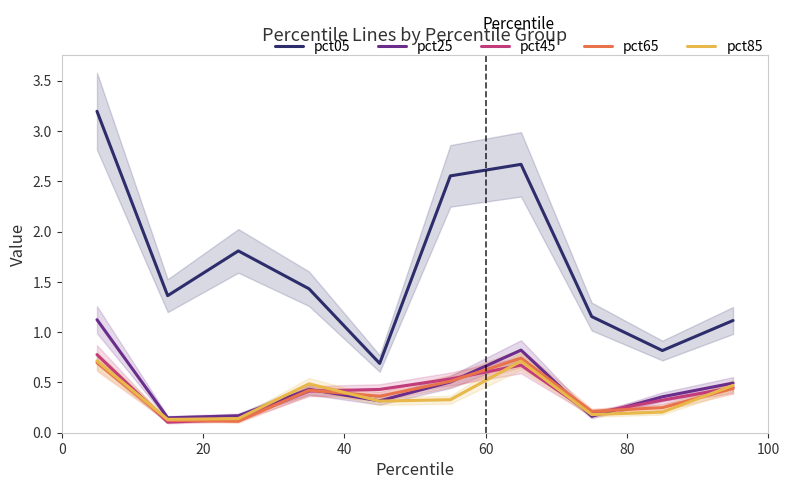

True or false: pct65 has more than 0 interior local peaks.

True